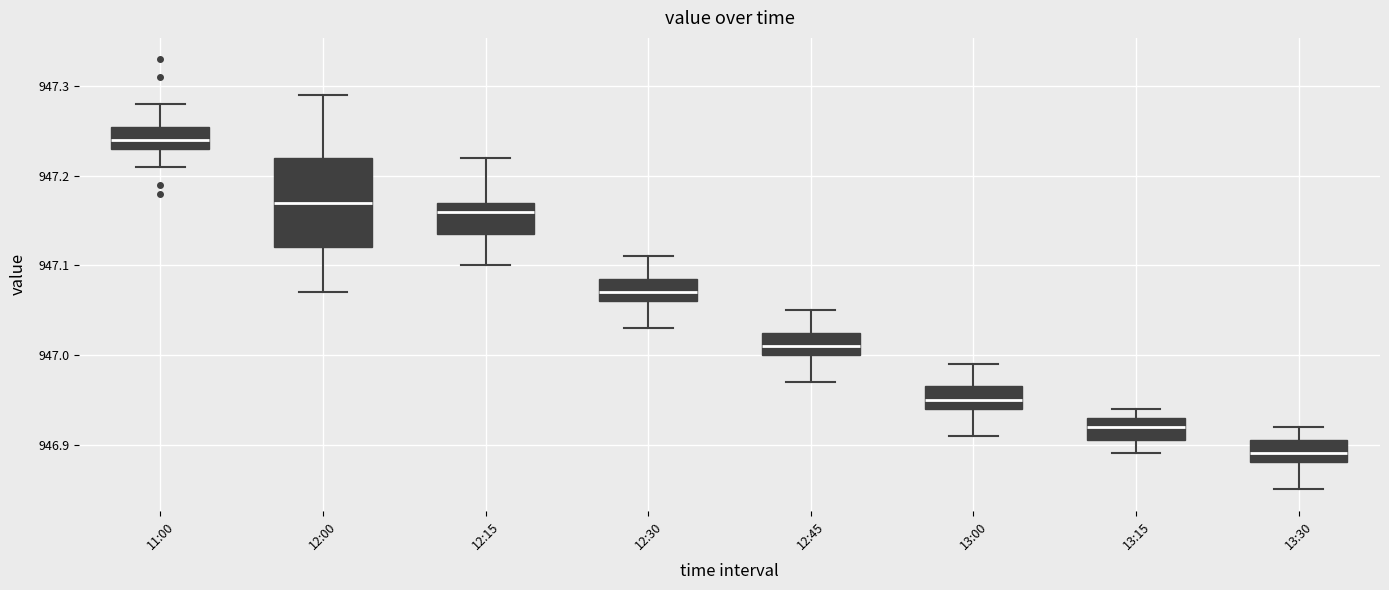

Reading left to right, transcribe this box plot: for each box, give where its median line is, the range the box spans, and where its two whiskers end, as read against the y-axis. The values are not printed on the chart, so give them approximately, as read against the axis.

11:00: median 947.24, box 947.23 to 947.26, whiskers 947.21 to 947.28
12:00: median 947.17, box 947.12 to 947.22, whiskers 947.07 to 947.29
12:15: median 947.16, box 947.14 to 947.17, whiskers 947.10 to 947.22
12:30: median 947.07, box 947.06 to 947.09, whiskers 947.03 to 947.11
12:45: median 947.01, box 947.00 to 947.03, whiskers 946.97 to 947.05
13:00: median 946.95, box 946.94 to 946.97, whiskers 946.91 to 946.99
13:15: median 946.92, box 946.91 to 946.93, whiskers 946.89 to 946.94
13:30: median 946.89, box 946.88 to 946.91, whiskers 946.85 to 946.92